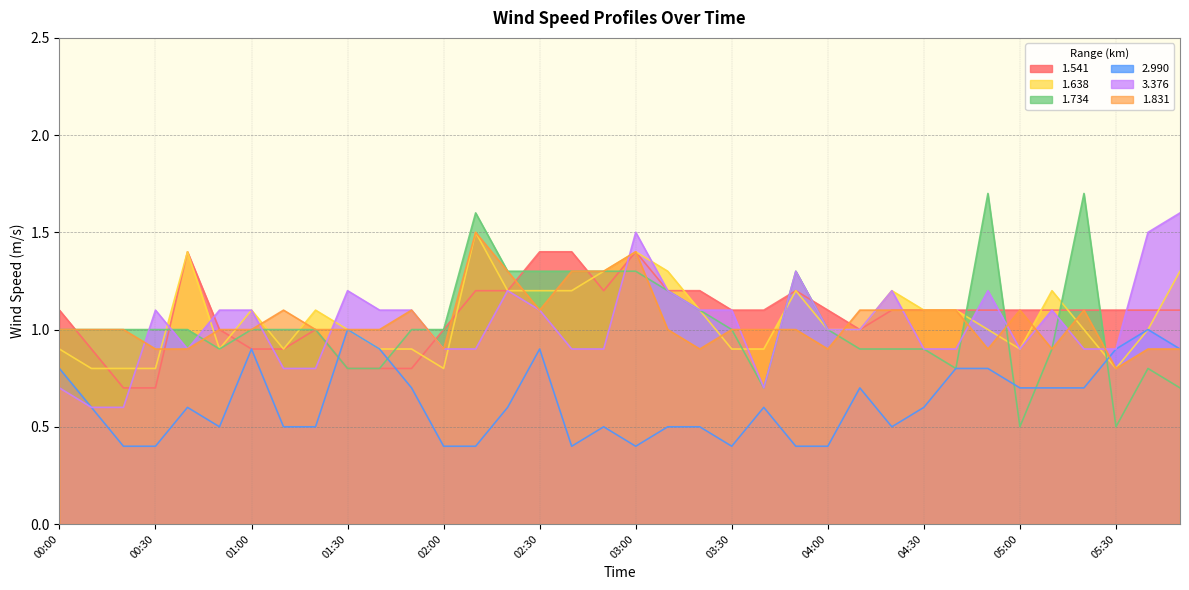

Rank the series by their maximum value, from lowest to highest.

2.990, 1.541, 1.638, 1.831, 3.376, 1.734